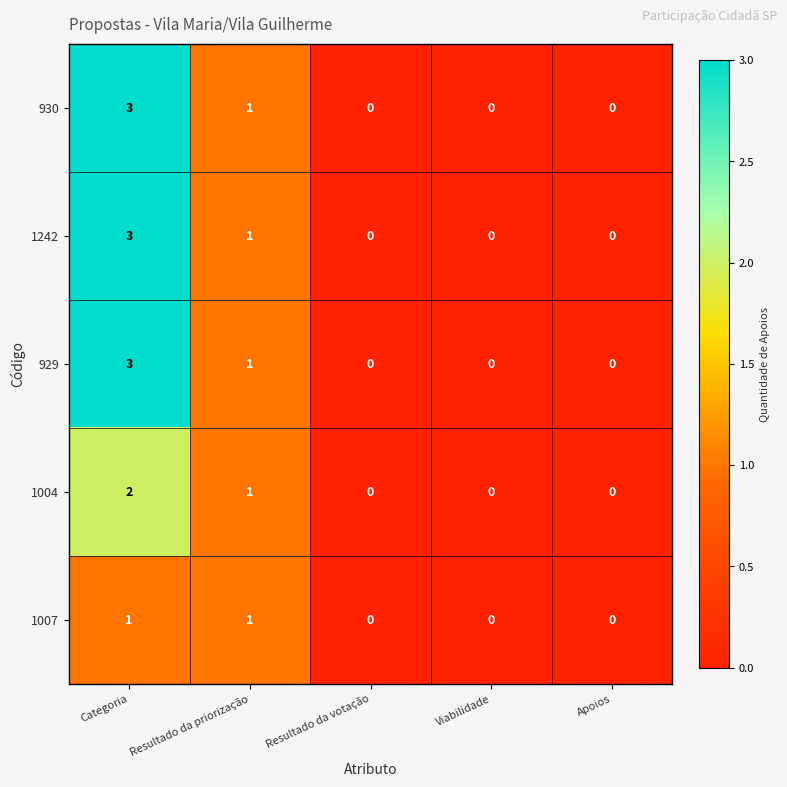

What is the difference between the maximum and second lowest values in the 930 series?

3